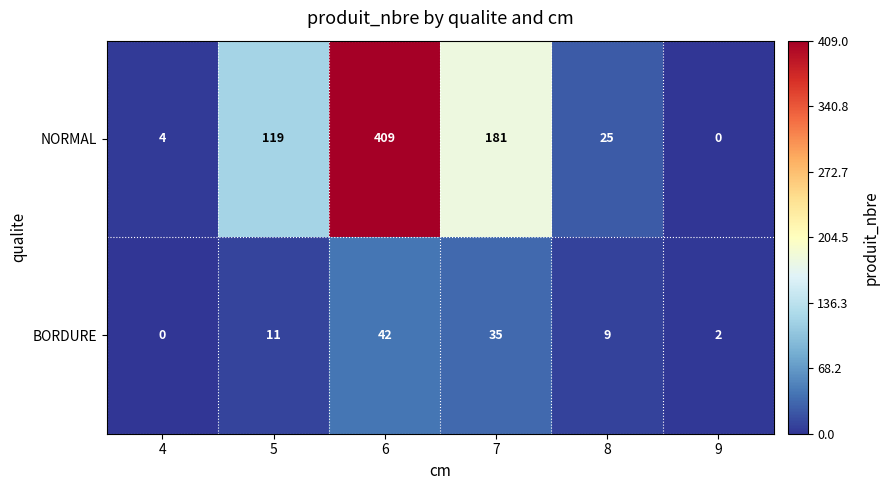

What is the spread (max minus min) of values at 6?

367